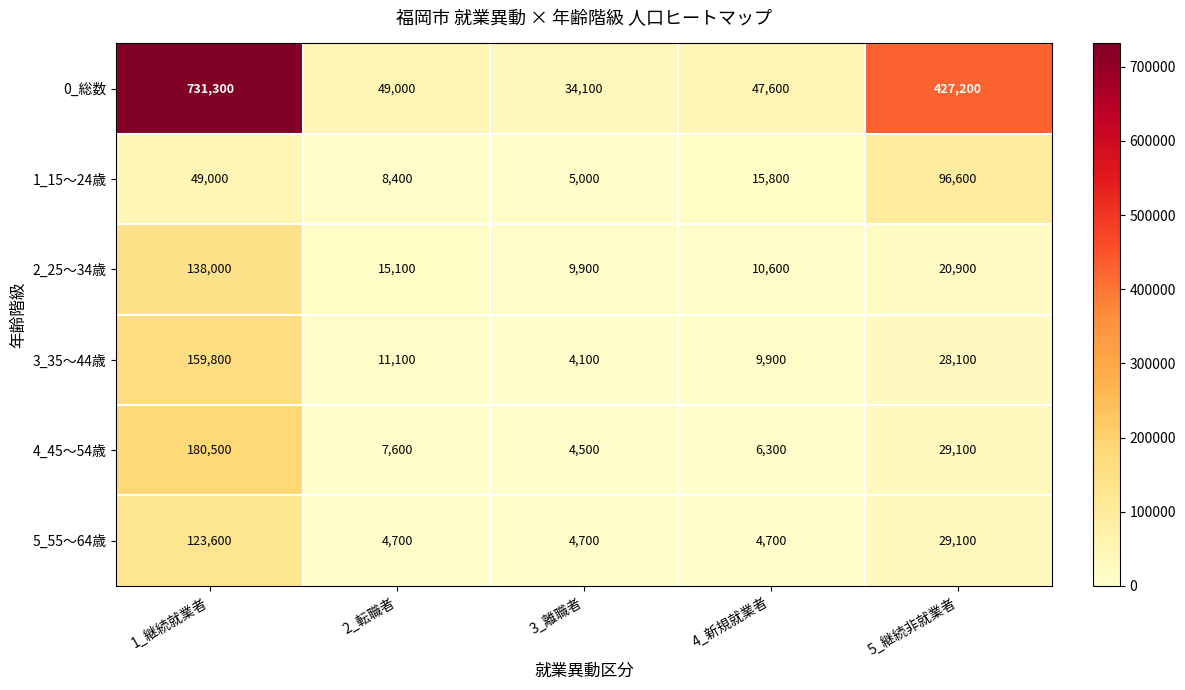

Reading right to left, extract all data points from this chart.

0_総数: 427200	47600	34100	49000	731300
1_15～24歳: 96600	15800	5000	8400	49000
2_25～34歳: 20900	10600	9900	15100	138000
3_35～44歳: 28100	9900	4100	11100	159800
4_45～54歳: 29100	6300	4500	7600	180500
5_55～64歳: 29100	4700	4700	4700	123600